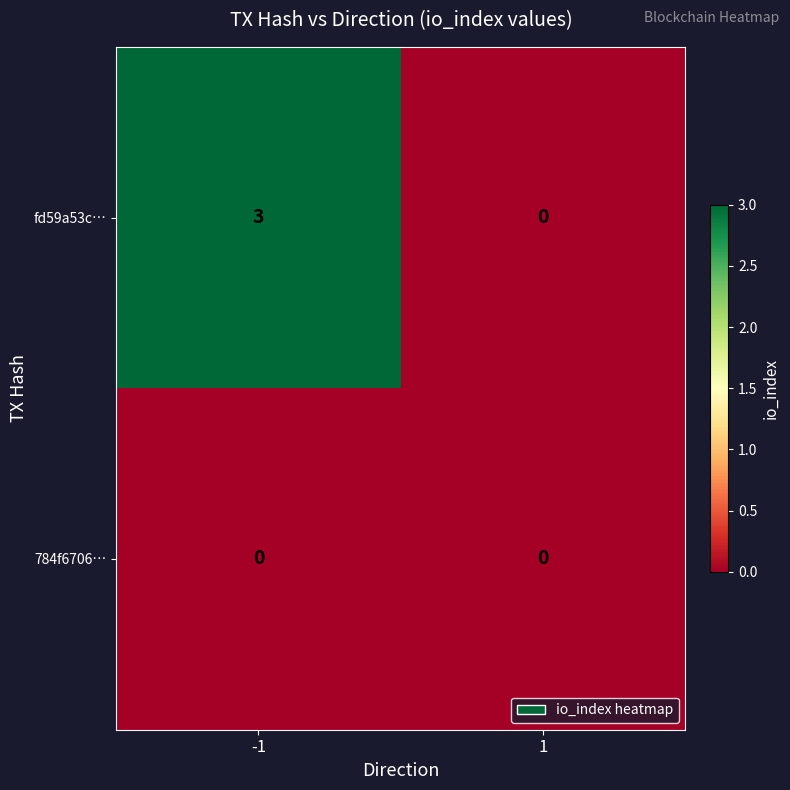

Which series changed the most between -1 and 1?

fd59a53c…